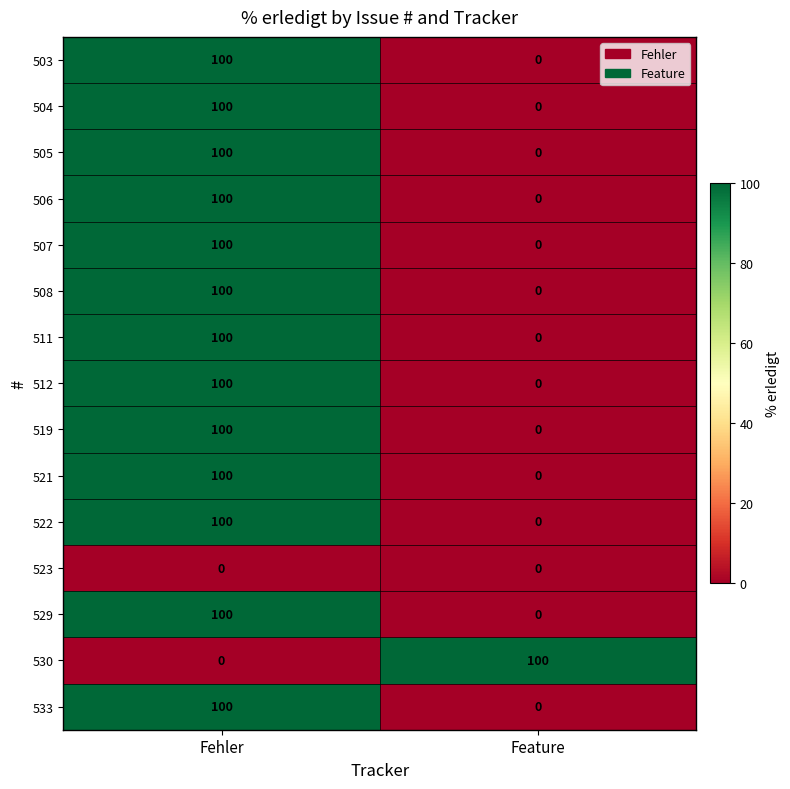

How many data points does each series have?

2